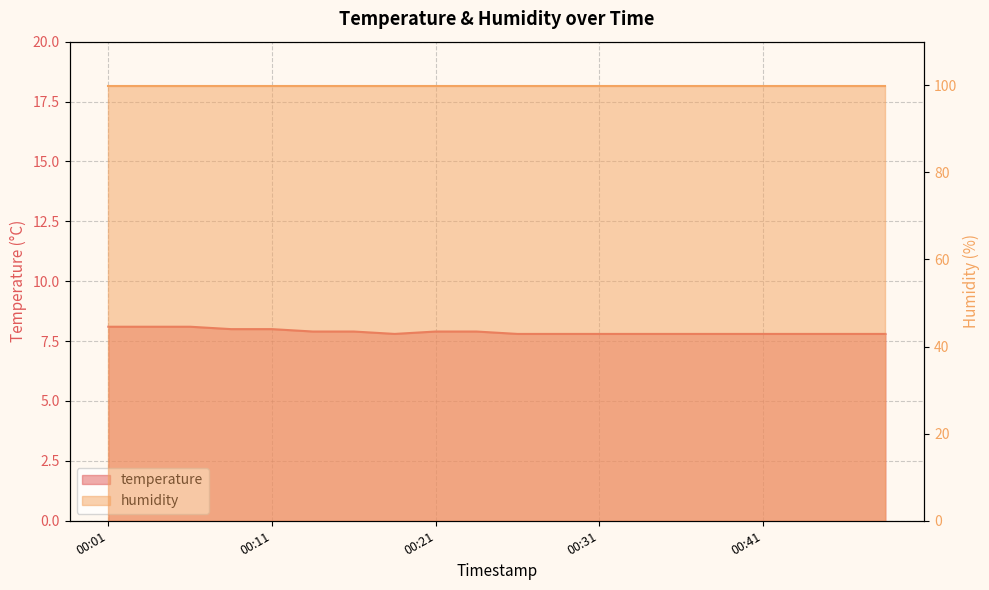

Reading right to left, what are all the values shown in this chart?

00:48=7.8	00:46=7.8	00:43=7.8	00:41=7.8	00:38=7.8	00:36=7.8	00:33=7.8	00:31=7.8	00:28=7.8	00:26=7.8	00:24=7.9	00:21=7.9	00:19=7.8	00:16=7.9	00:14=7.9	00:11=8.0	00:09=8.0	00:06=8.1	00:04=8.1	00:01=8.1